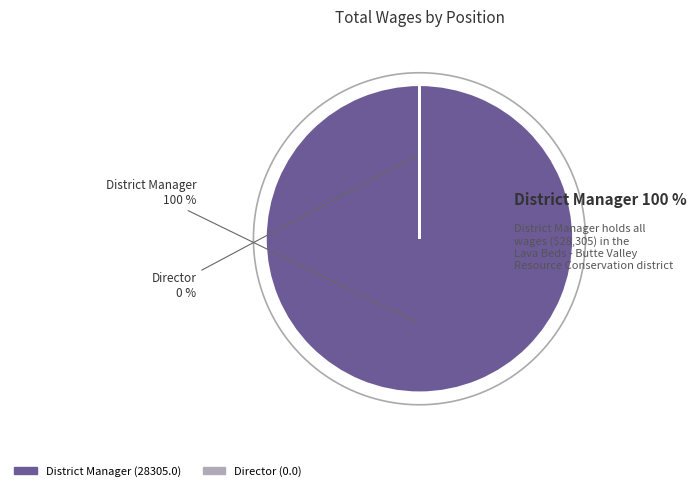

Does any single category account for the majority?

Yes